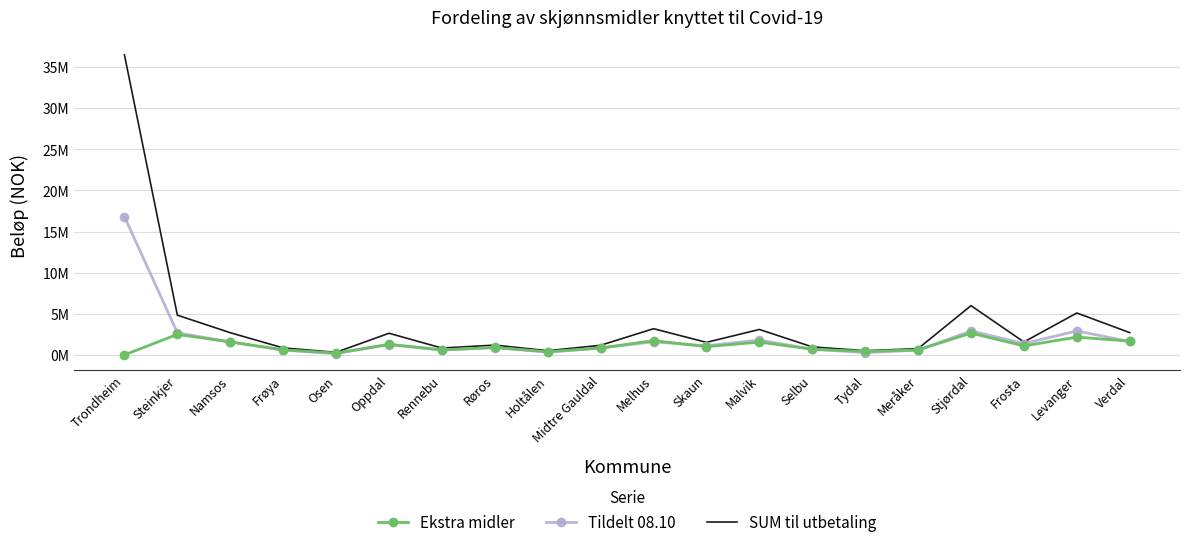

What are all the series names shown in the legend?

Ekstra midler, Tildelt 08.10, SUM til utbetaling